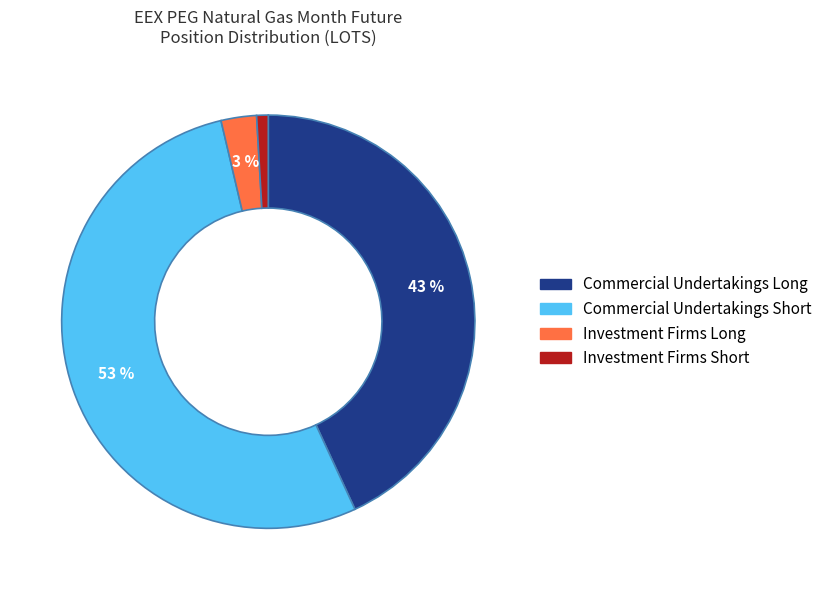

To the nearest percent, what is the average slice percentage?

25%